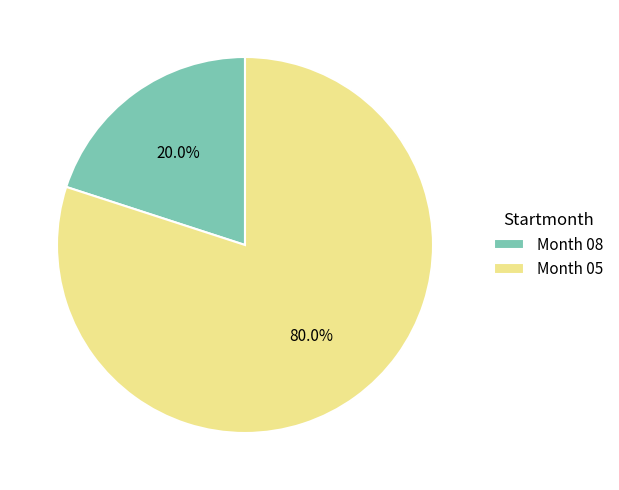

What portion of the pie excludes Month 08?

80.0%